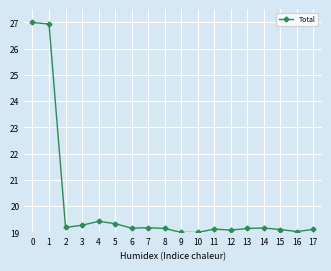

What is the value of the 8th point from the left?

19.2